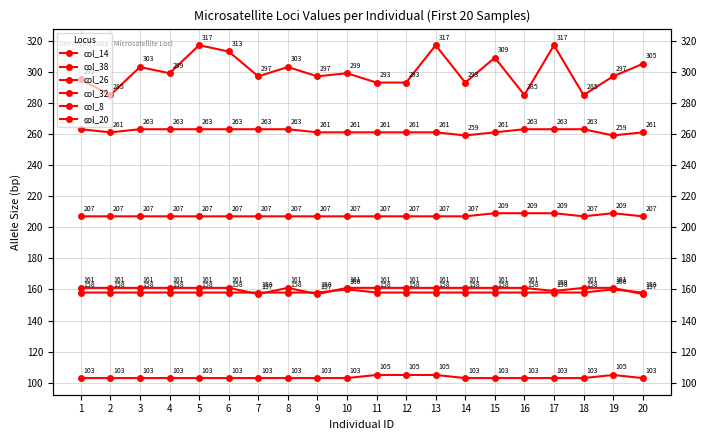

Between 13 and 6, which is larger?

13